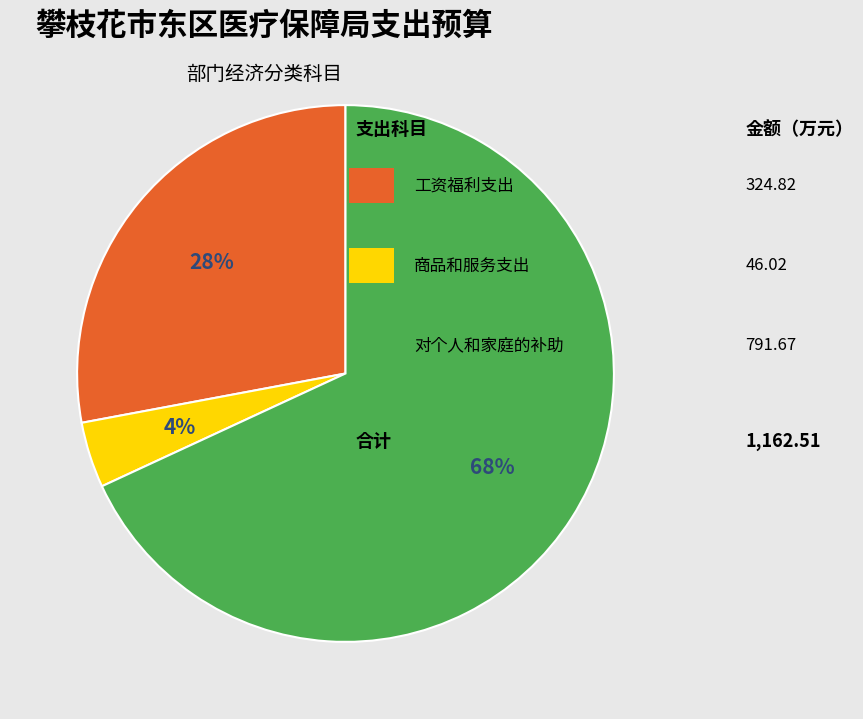

Does any single category account for the majority?

Yes